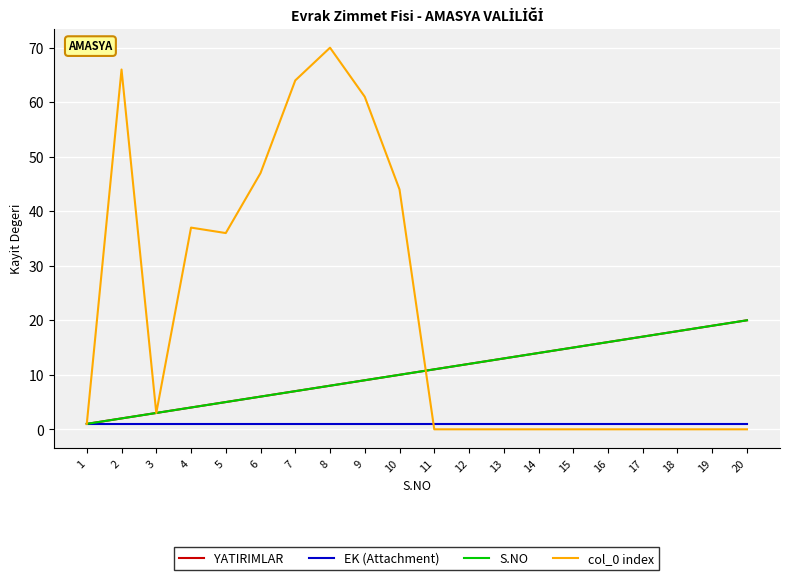

Where is EK (Attachment) nearest to the value 1?

1